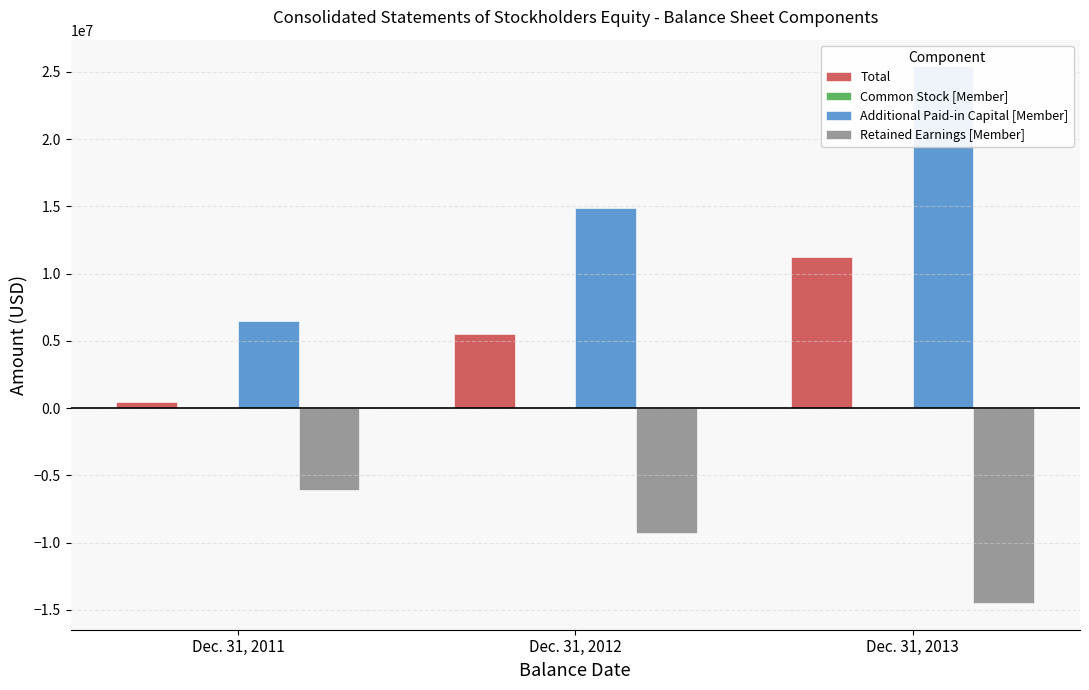

How many bars are there in each group?

4